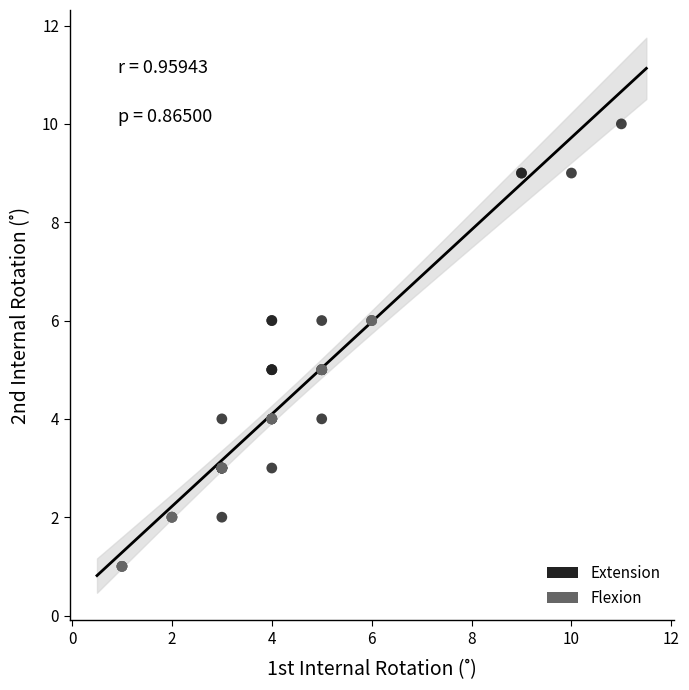

What are all the series names shown in the legend?

Extension, Flexion